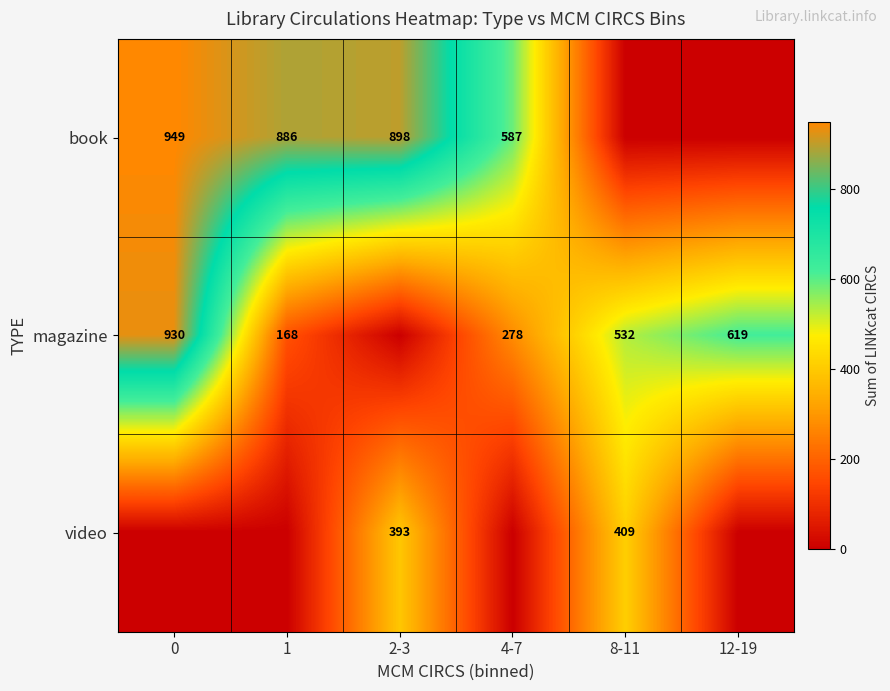

True or false: magazine has a value of 388 at 4-7.

False